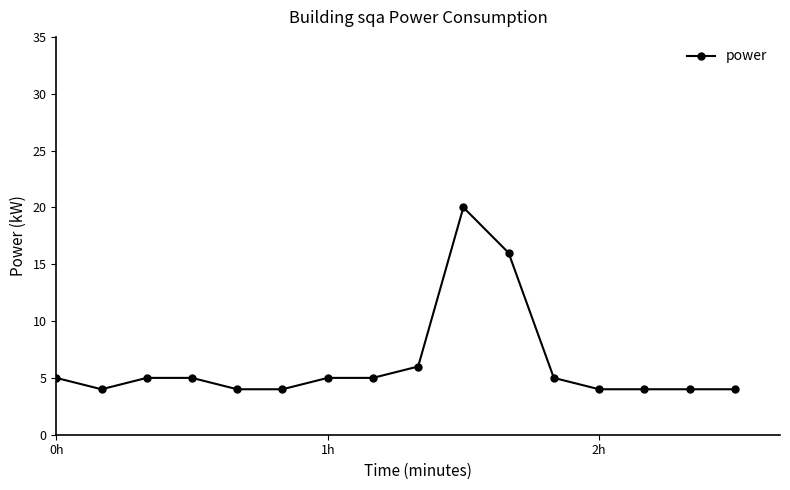

What is the minimum value shown in the chart?

4